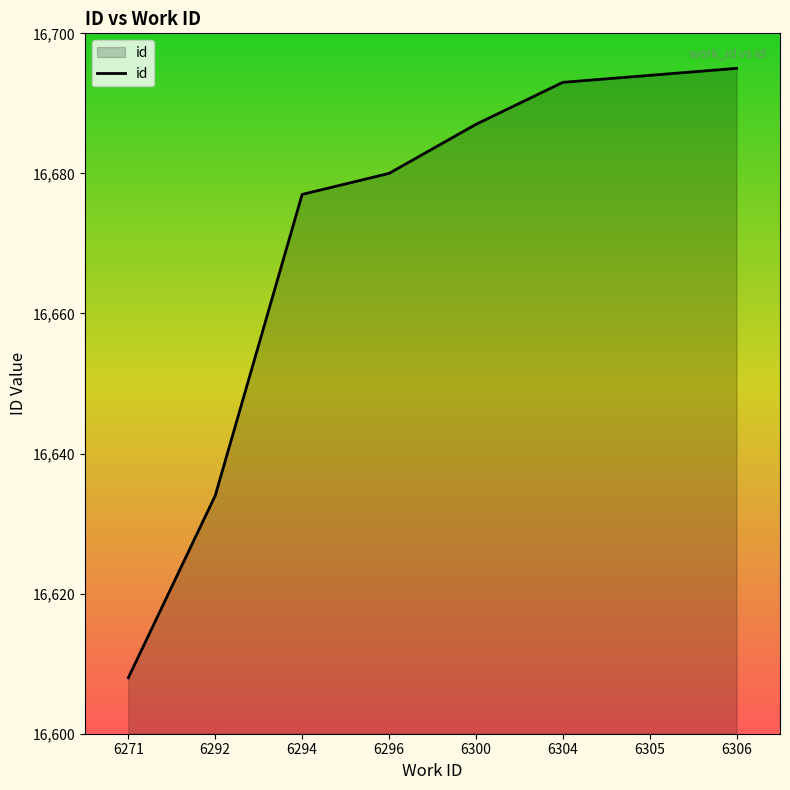

How many series are shown in this chart?

1